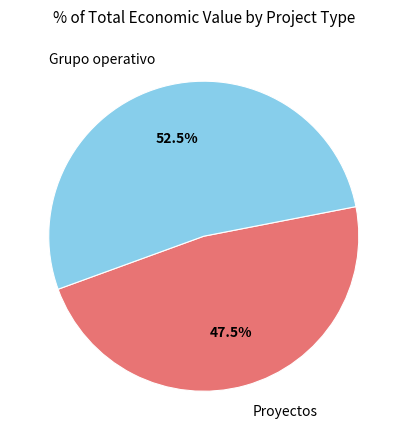

Is there any slice that represents more than half of the pie?

Yes